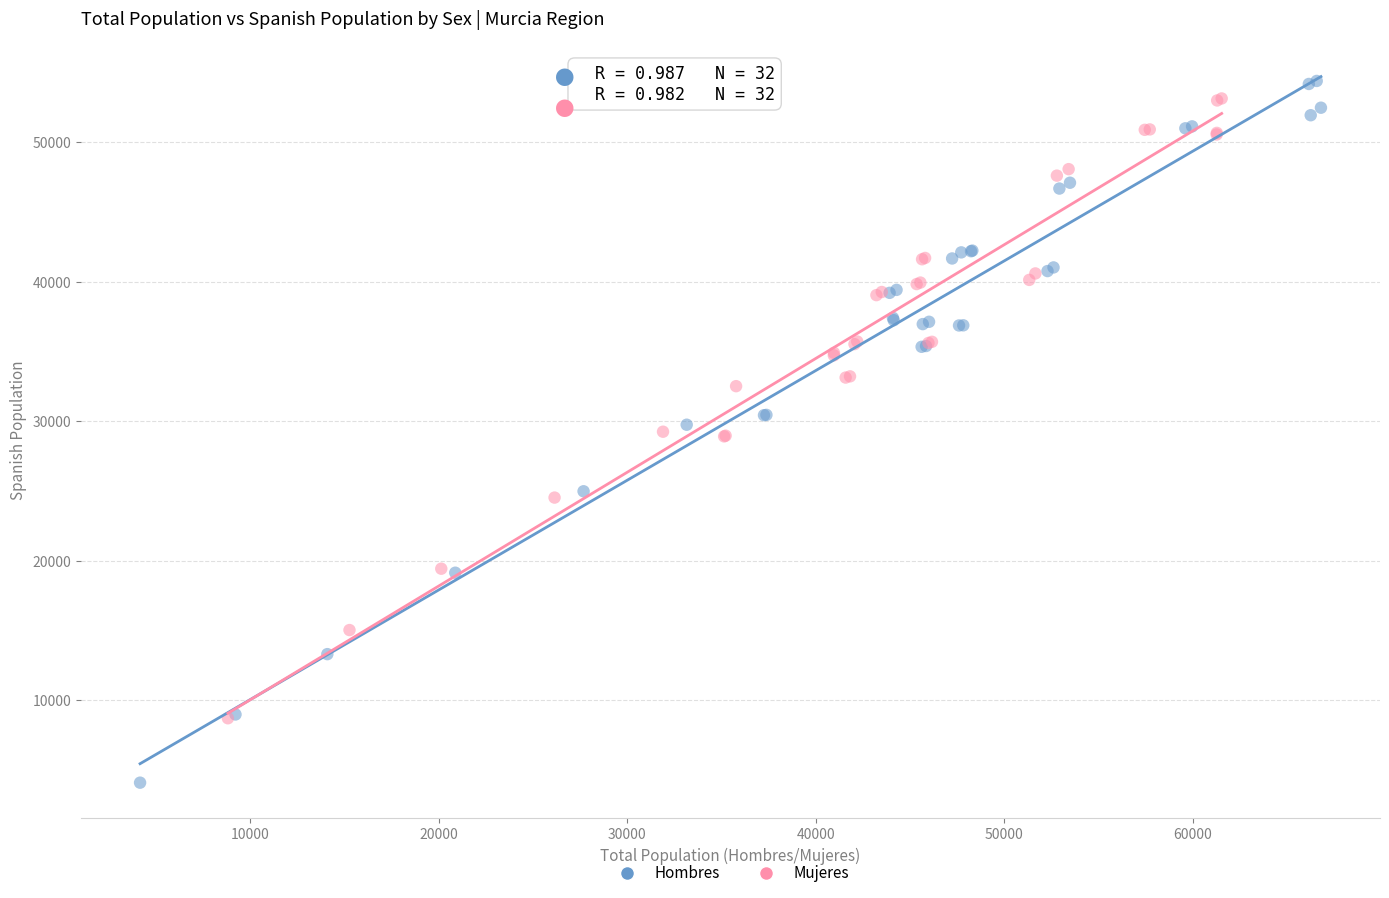

Which series reaches the minimum Y coordinate?

Hombres